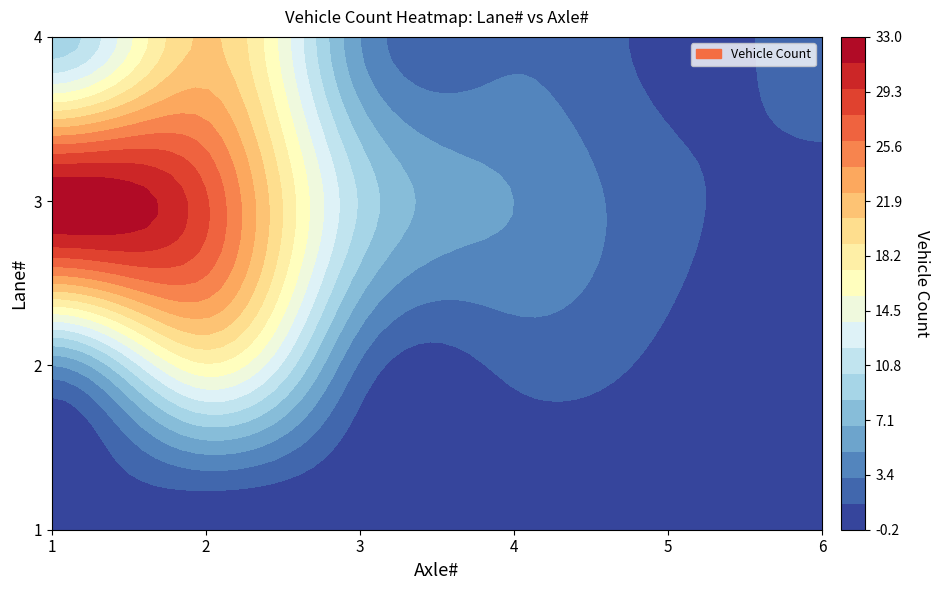

Where does the 6 series first go above 1?

4